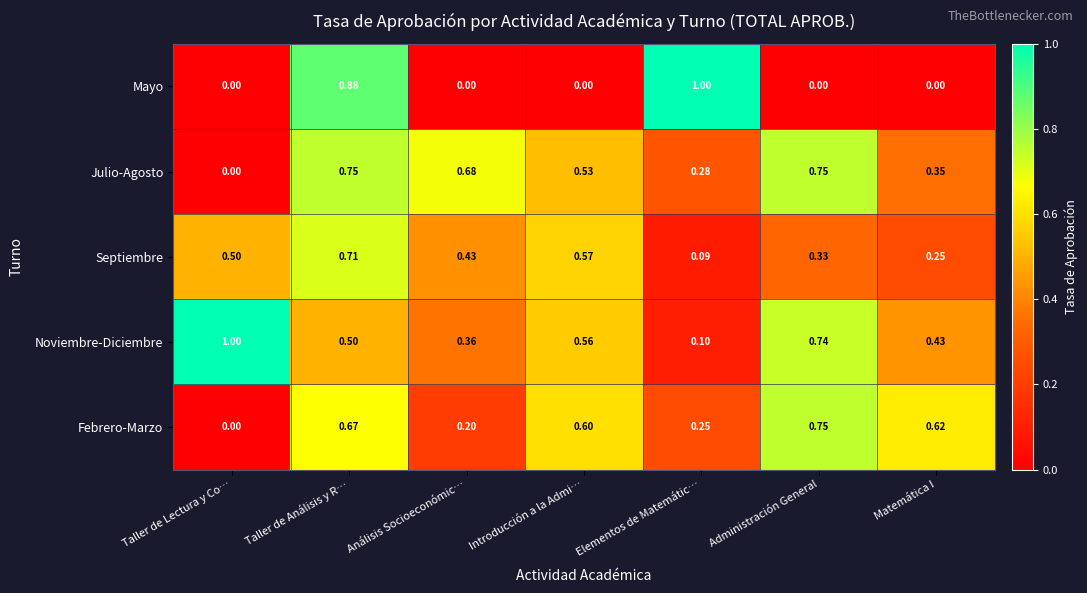

Rank the series at Análisis Socioeconómic… from lowest to highest value.

Mayo, Febrero-Marzo, Noviembre-Diciembre, Septiembre, Julio-Agosto